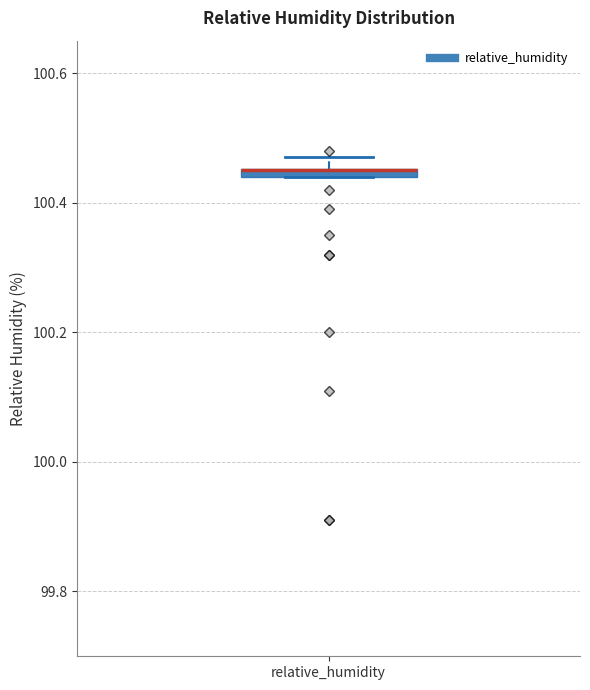

Where is the lower edge of the box for relative_humidity on the y-axis? The values are not printed on the chart, so give them approximately, as read against the axis.

100.44